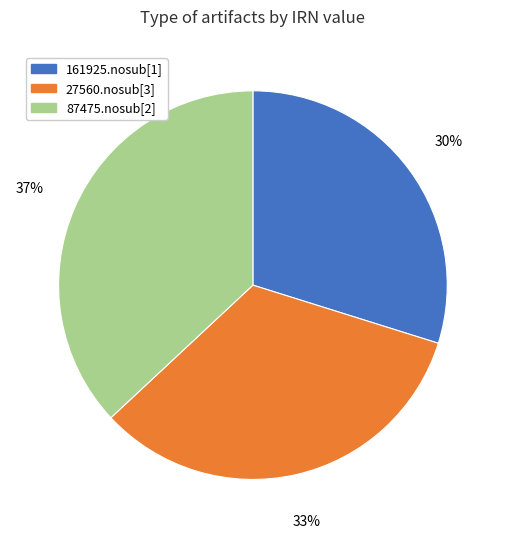

True or false: 27560.nosub[3] accounts for 33% of the total.

True